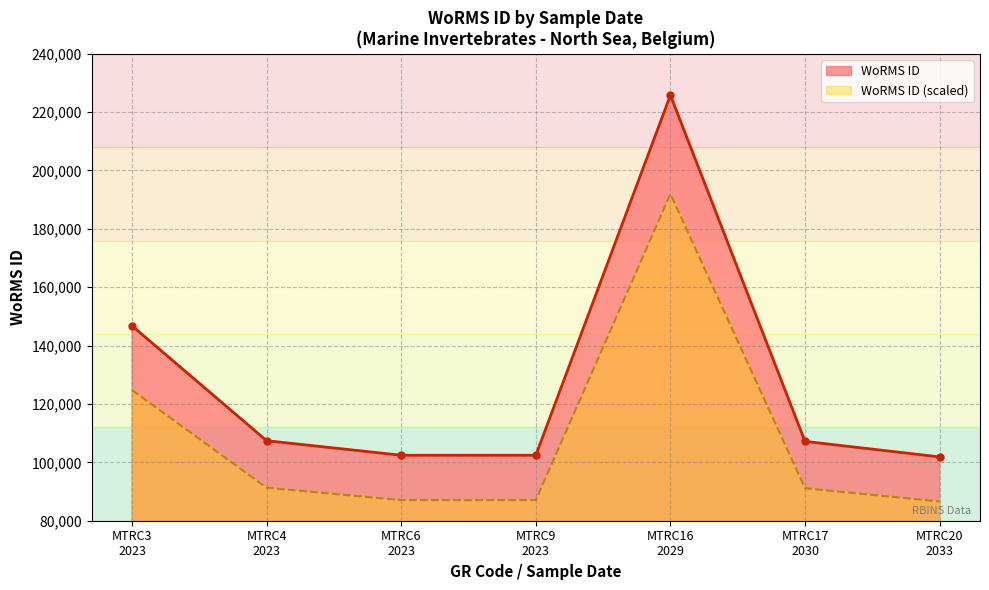

Which series has the widest spread of values?

WoRMS ID